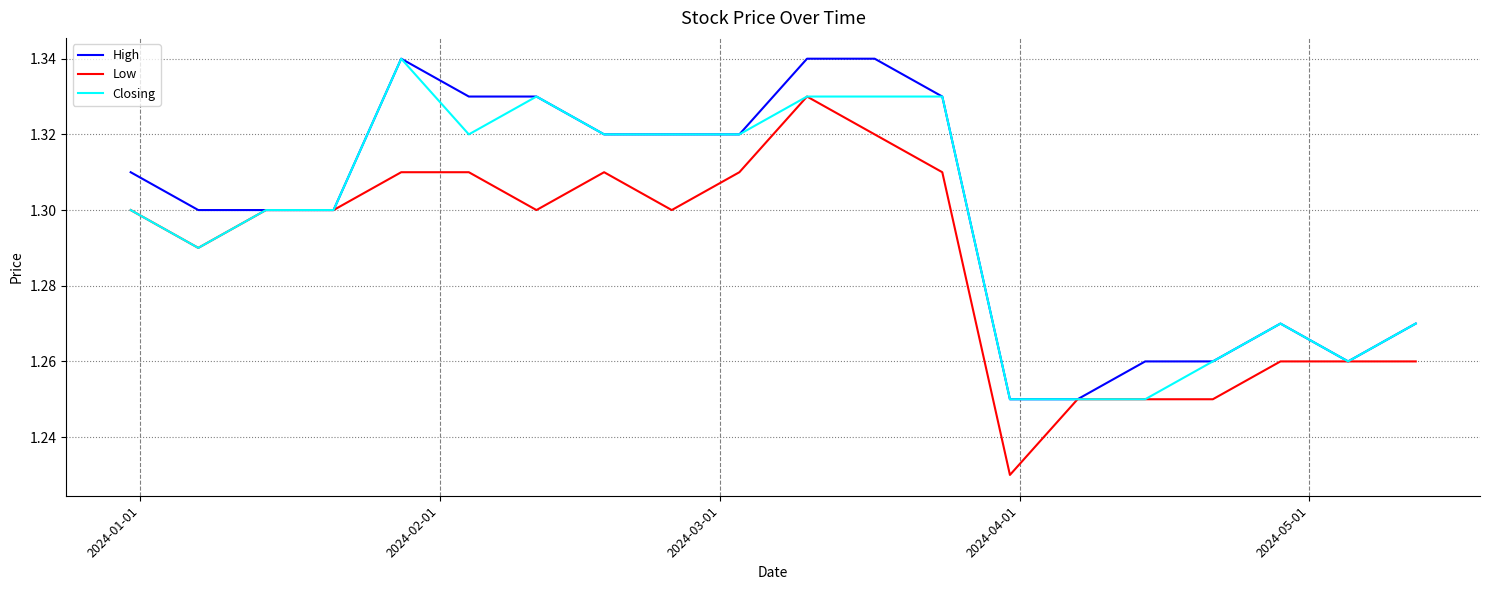

Which series has the largest range (max minus min)?

Low